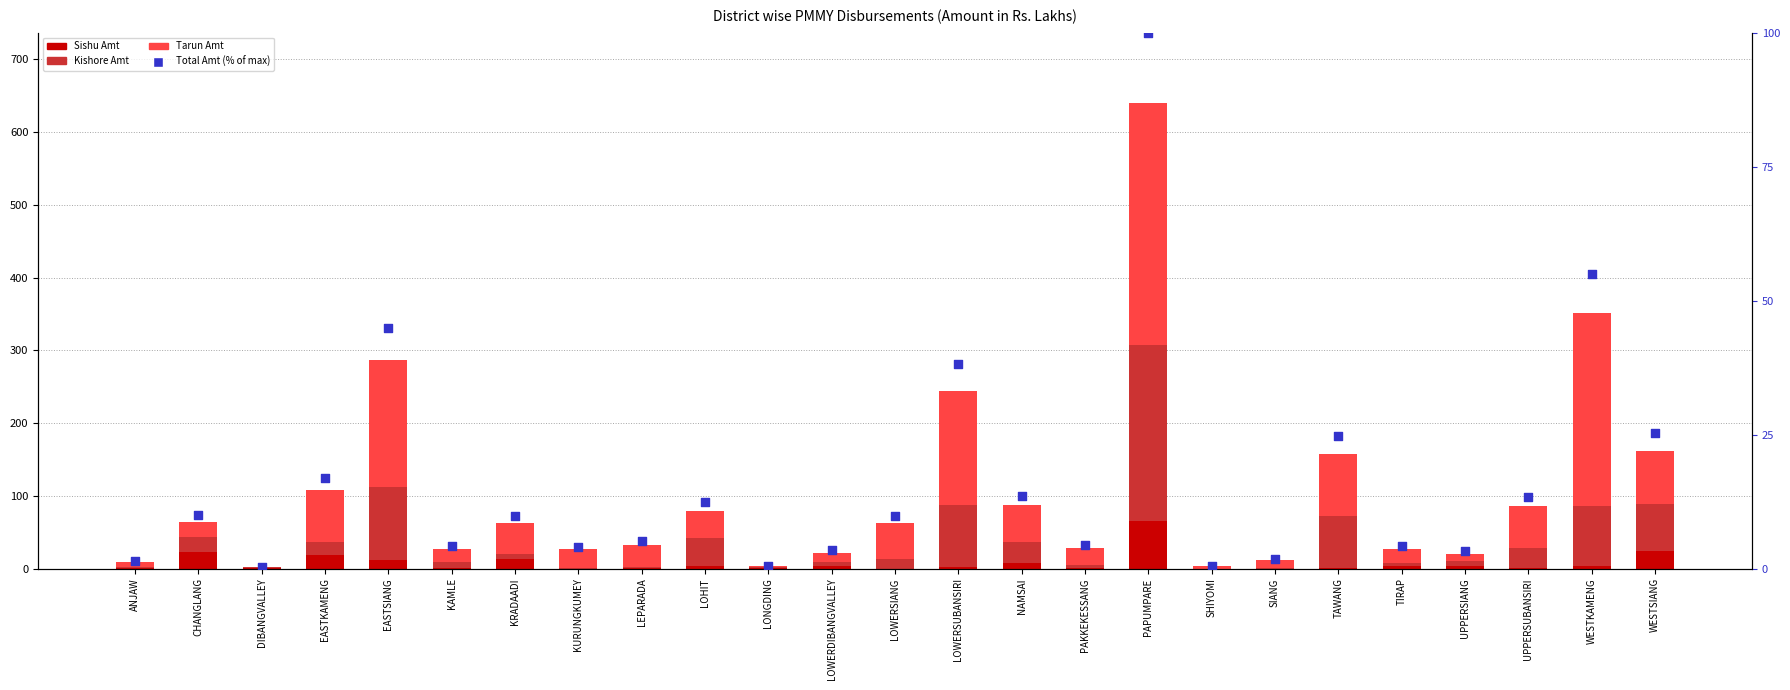

What are all the series names shown in the legend?

Sishu Amt, Kishore Amt, Tarun Amt, Total Amt (% of max)